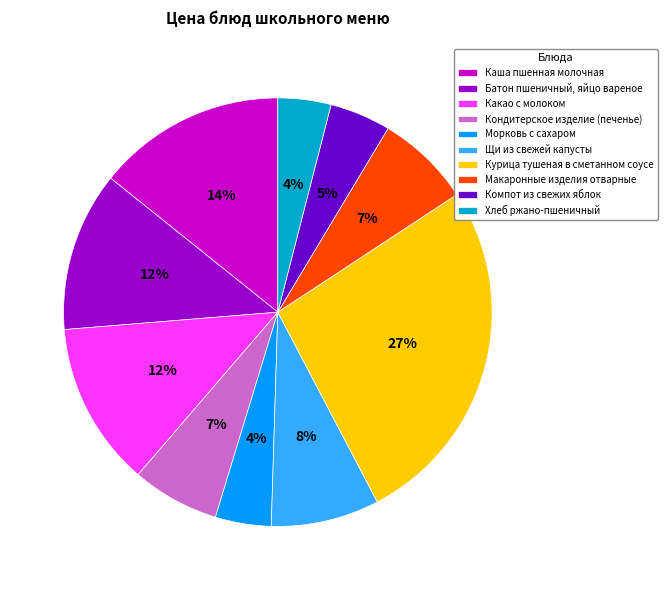

Count the number of slices in the pie.

10